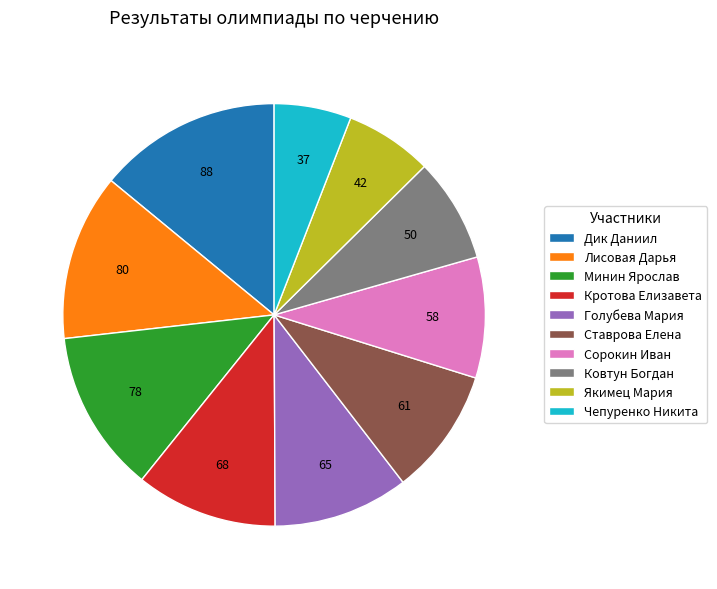

Between Голубева Мария and Дик Даниил, which is larger?

Дик Даниил